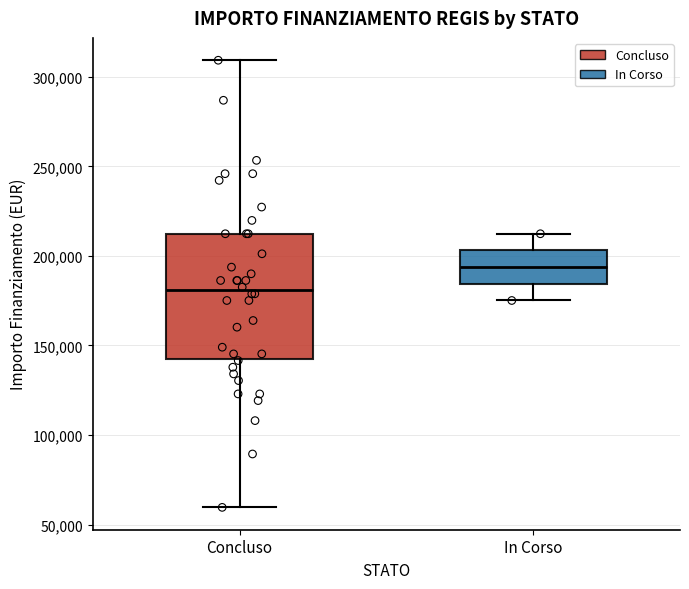

Reading left to right, read every box against the y-axis: the position of its median line, the range the box covers, and the ends of its whiskers. The values are not printed on the chart, so give them approximately, as read against the axis.

Concluso: median 180000, box 145000 to 210000, whiskers 60000 to 310000
In Corso: median 195000, box 185000 to 205000, whiskers 175000 to 210000